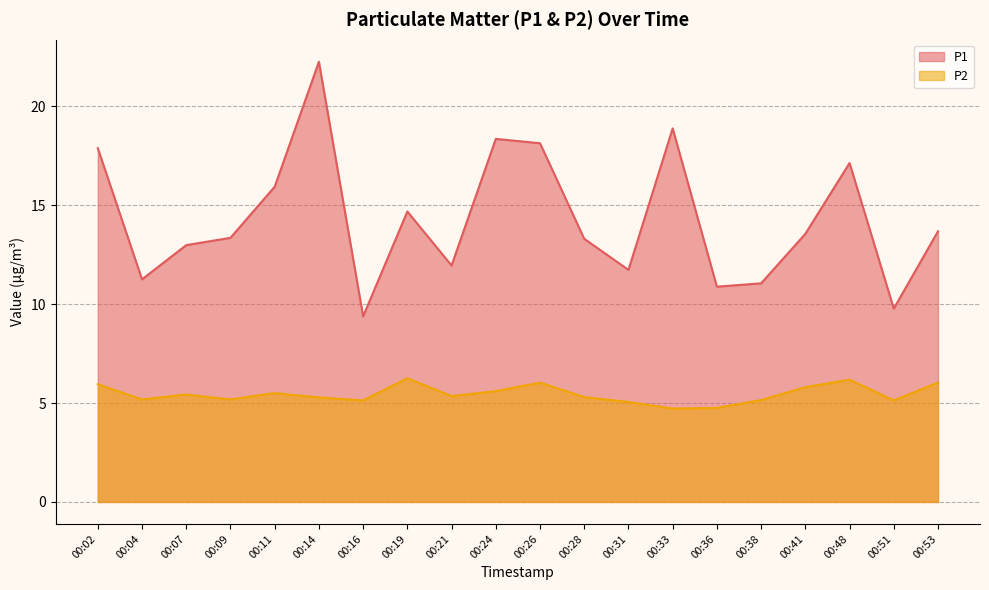

What is the sum of the P2 values at 00:04 and 00:11?

10.7